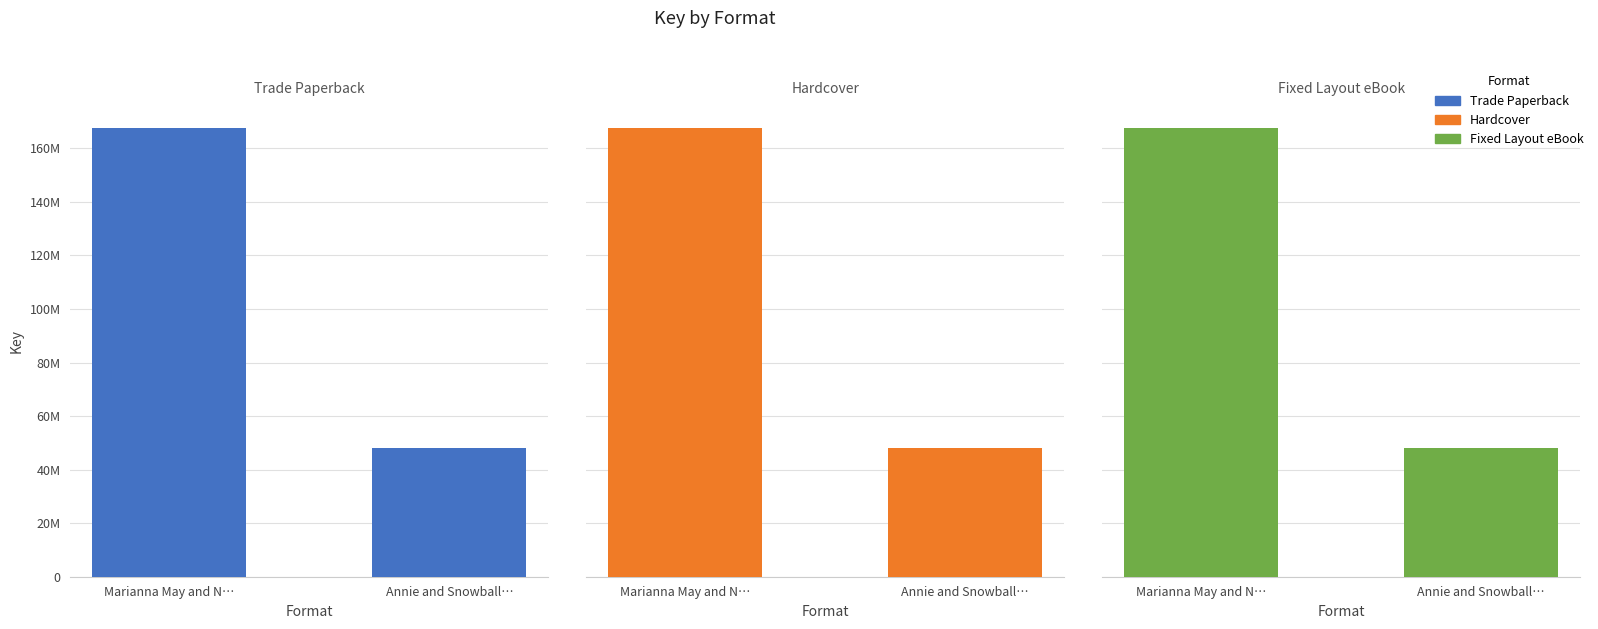

What is the difference between the maximum and minimum values in the Fixed Layout eBook series?

119650469